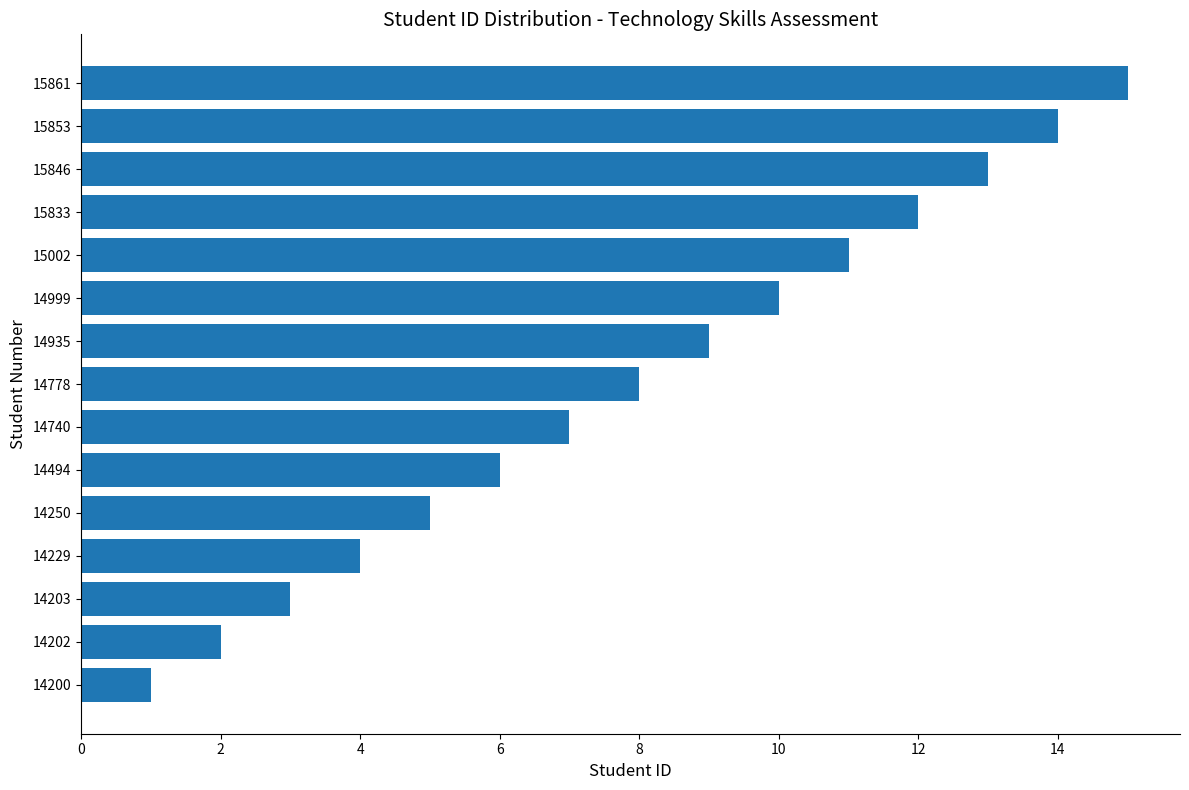

Rank the categories by value from lowest to highest.

14200, 14202, 14203, 14229, 14250, 14494, 14740, 14778, 14935, 14999, 15002, 15833, 15846, 15853, 15861